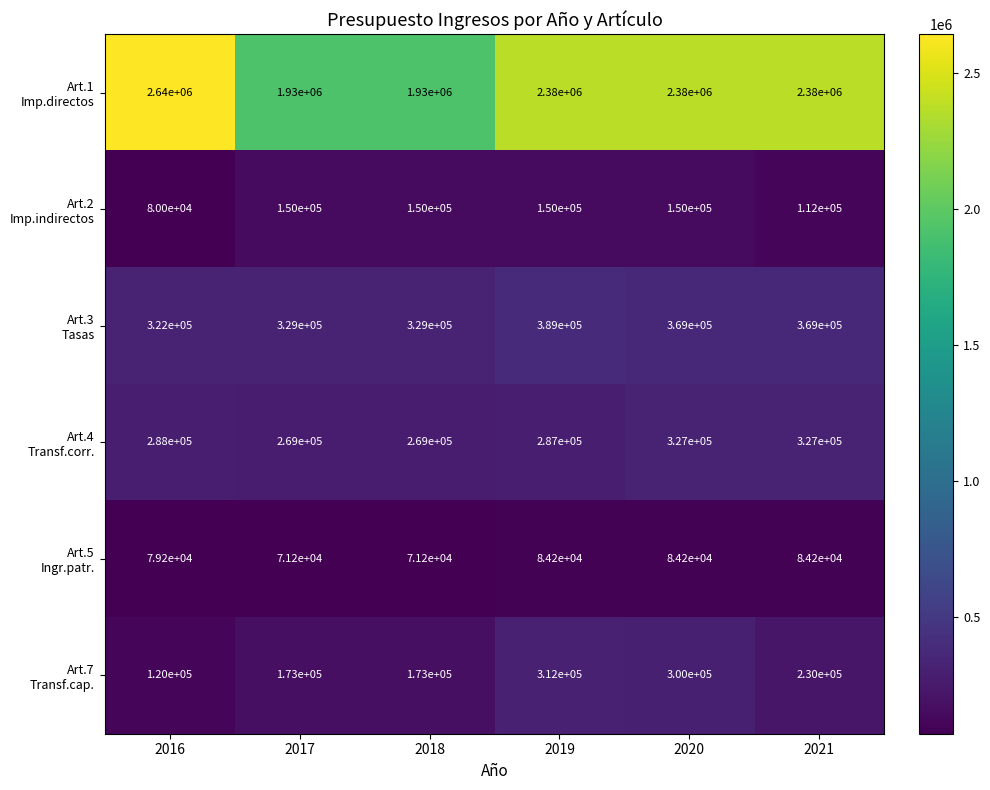

What is the spread (max minus min) of values at 2021?

2295800